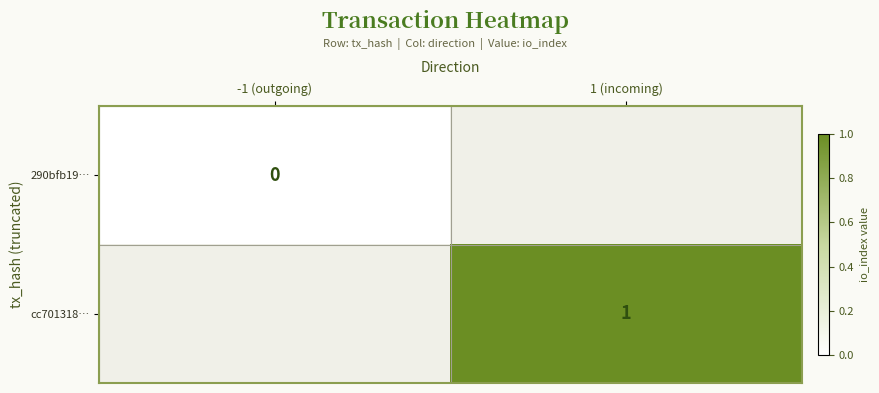

Is the value of 290bfb19… at -1 (outgoing) greater than the value of cc701318… at 1 (incoming)?

No